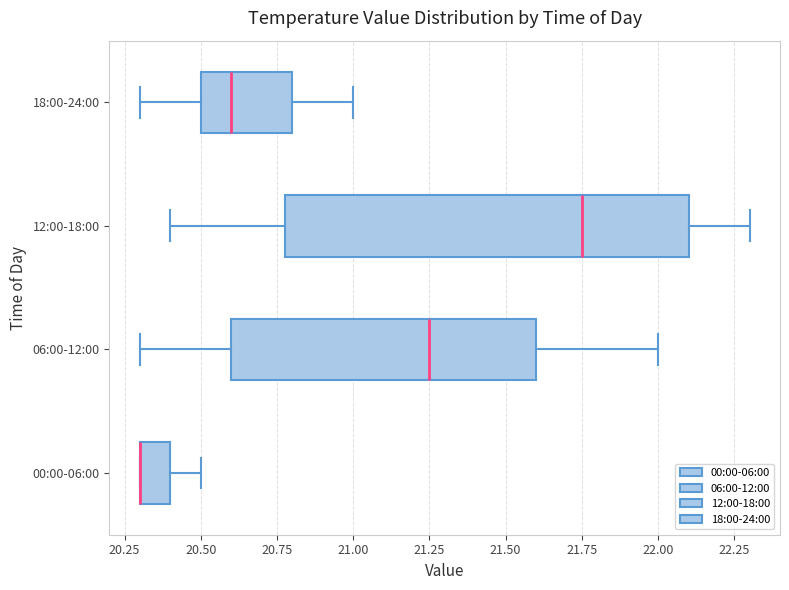

Reading bottom to top, read every box against the x-axis: the position of its median line, the range the box covers, and the ends of its whiskers. The values are not printed on the chart, so give them approximately, as read against the axis.

00:00-06:00: median 20.30 (drawn on the box's left edge), box 20.30 to 20.40, whiskers 20.30 to 20.50
06:00-12:00: median 21.25, box 20.60 to 21.60, whiskers 20.30 to 22.00
12:00-18:00: median 21.75, box 20.80 to 22.10, whiskers 20.40 to 22.30
18:00-24:00: median 20.60, box 20.50 to 20.80, whiskers 20.30 to 21.00